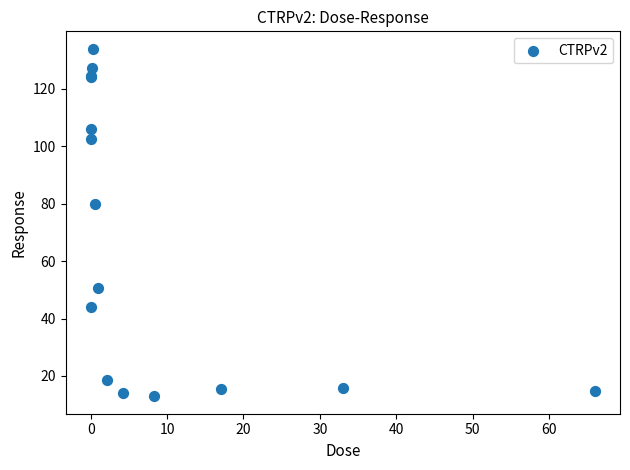

What Y value in the scatter plot is closest to 73?

80.0